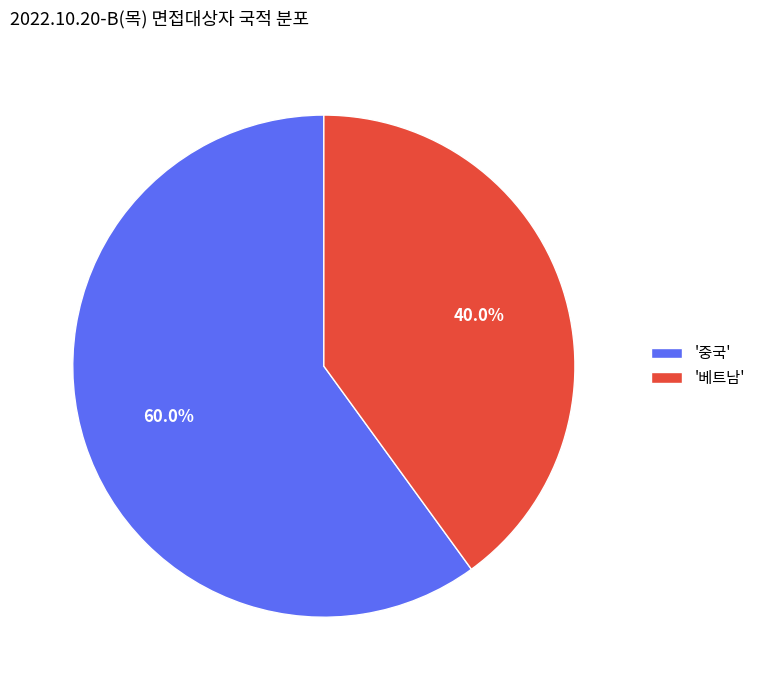

Count the number of slices in the pie.

2